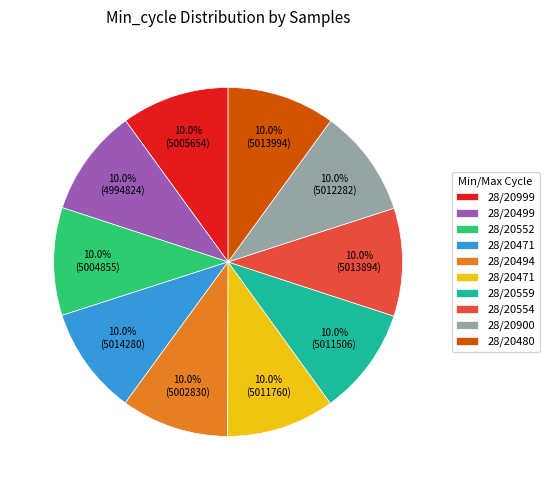

Is there a majority slice in this chart?

No